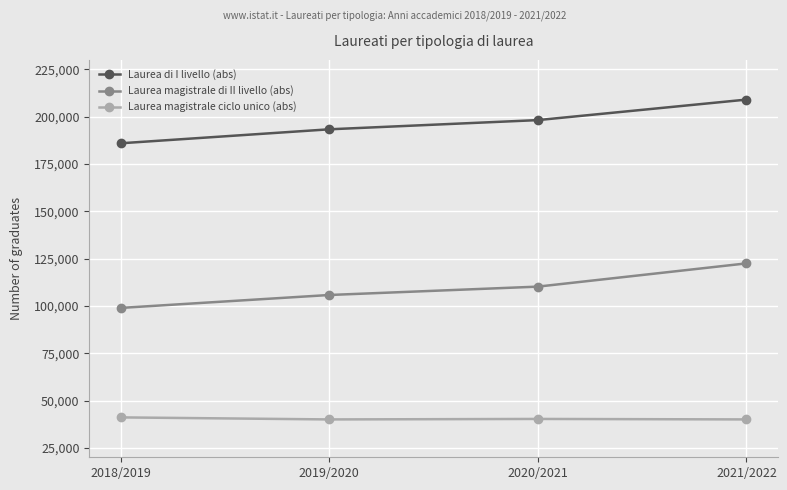

Is it true that Laurea di I livello (abs) equals 209016 at 2021/2022?

True